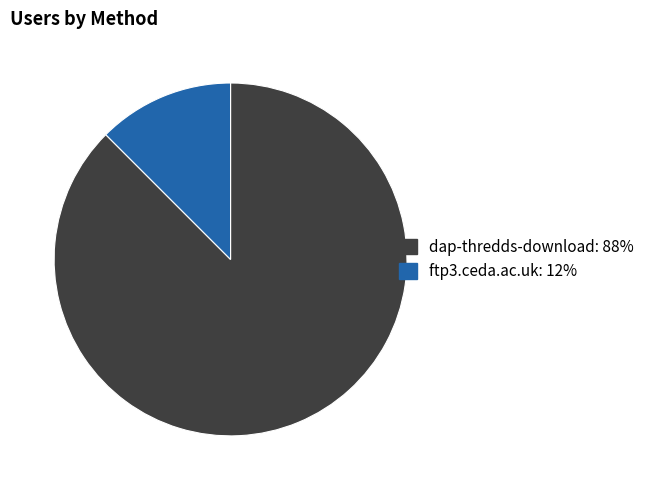

Between dap-thredds-download: 88% and ftp3.ceda.ac.uk: 12%, which is larger?

dap-thredds-download: 88%